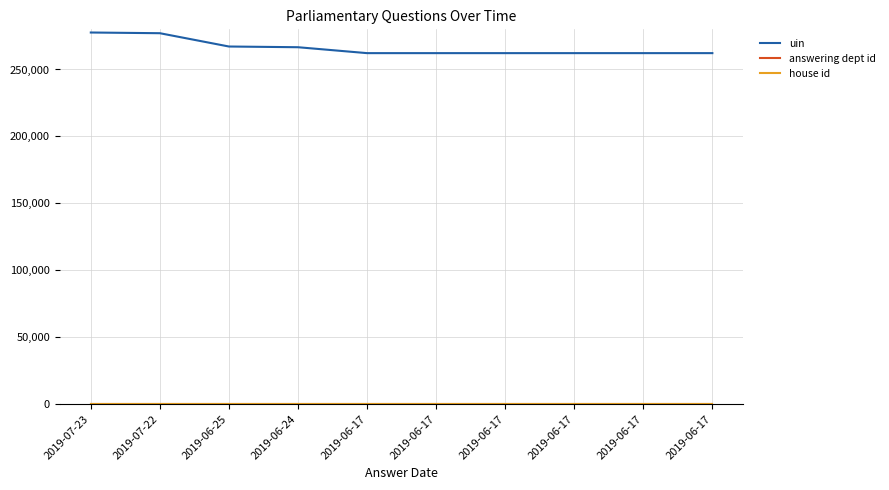

Is this an area chart (filled region under the line)?

No